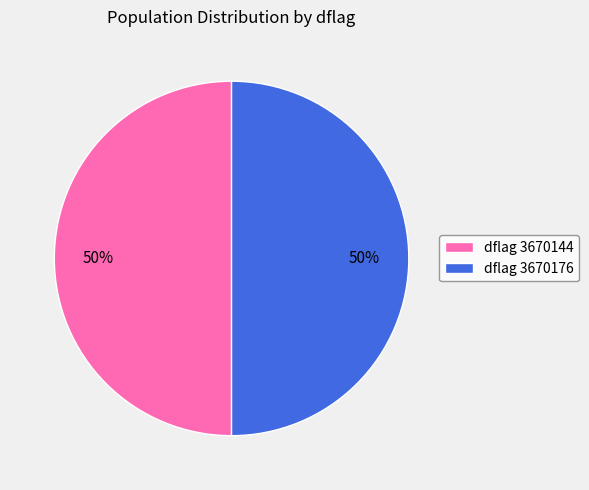

True or false: dflag 3670176 accounts for 50% of the total.

True